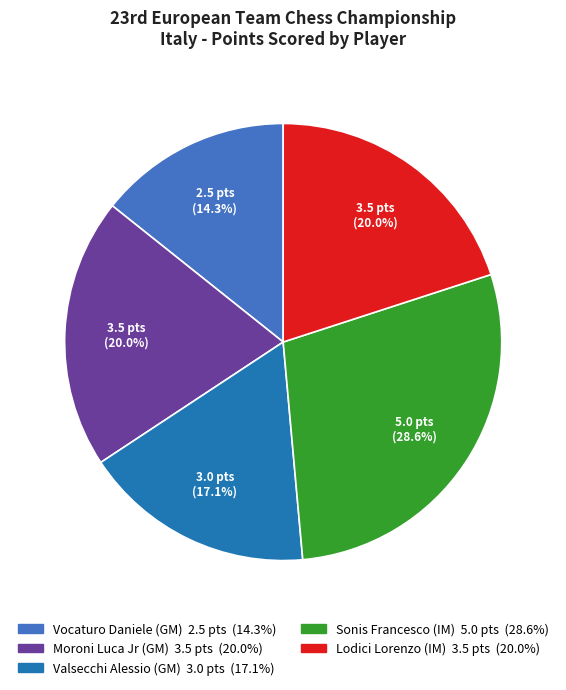

True or false: Valsecchi Alessio (GM) accounts for 10% of the total.

False